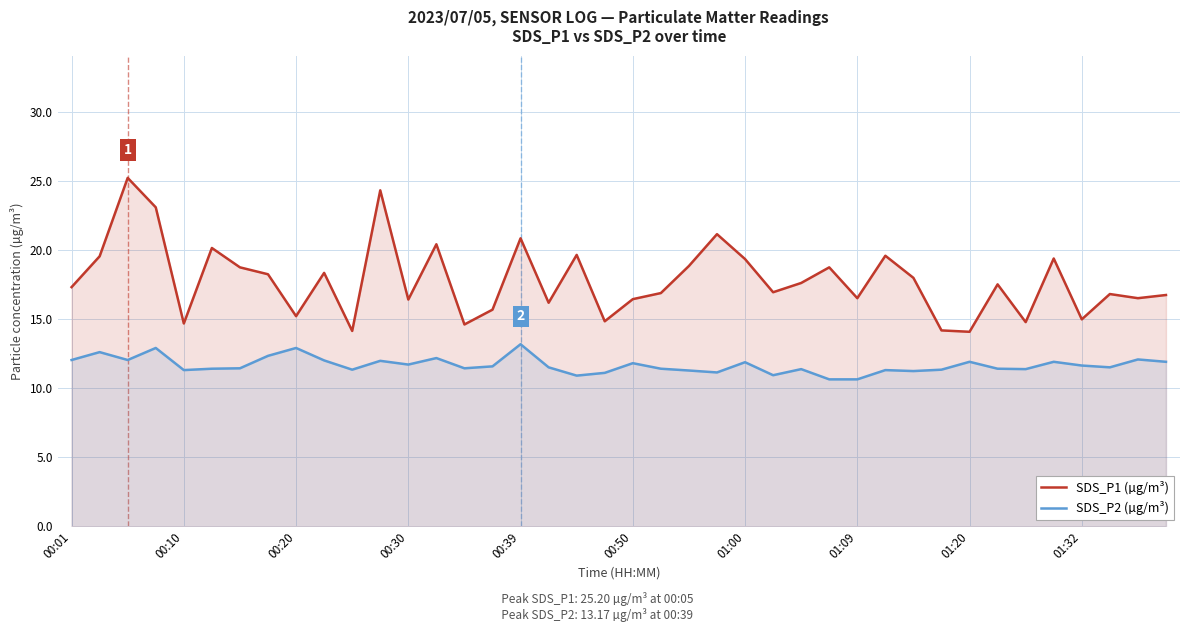

How many lines are shown in the chart?

2